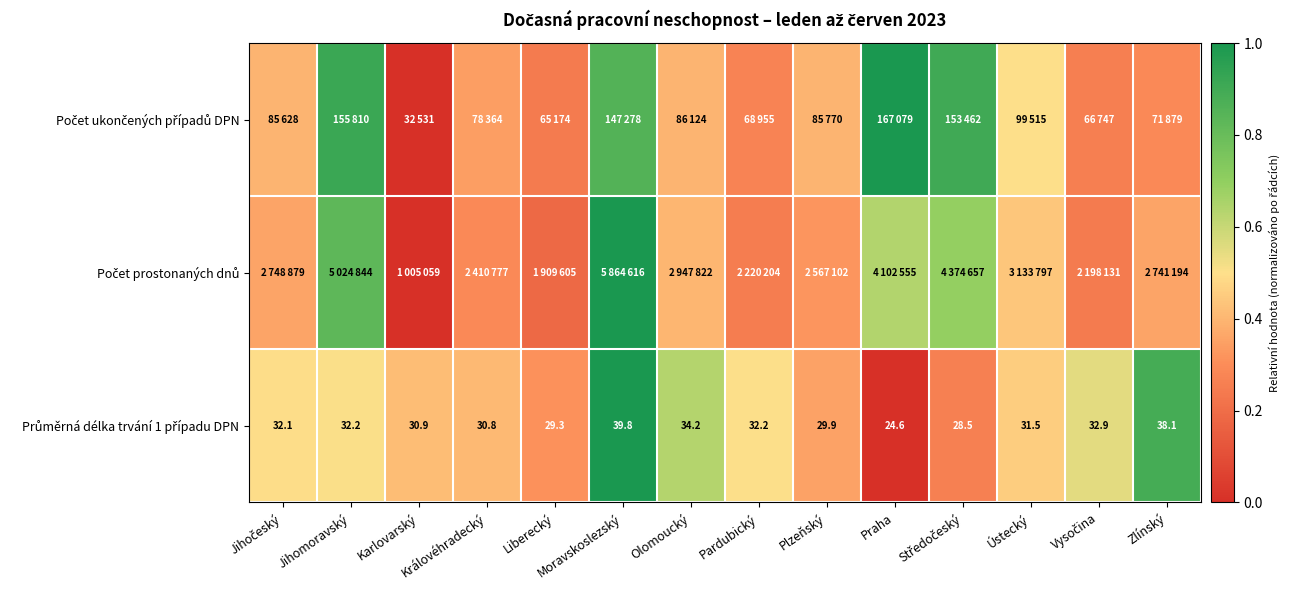

Between Středočeský and Jihomoravský, which is larger?

Jihomoravský